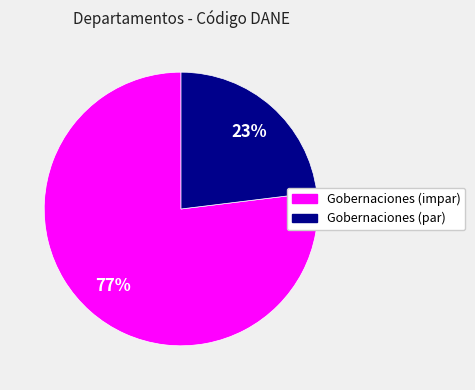

To the nearest percent, what is the difference between the largest and smallest slice percentages?

54%